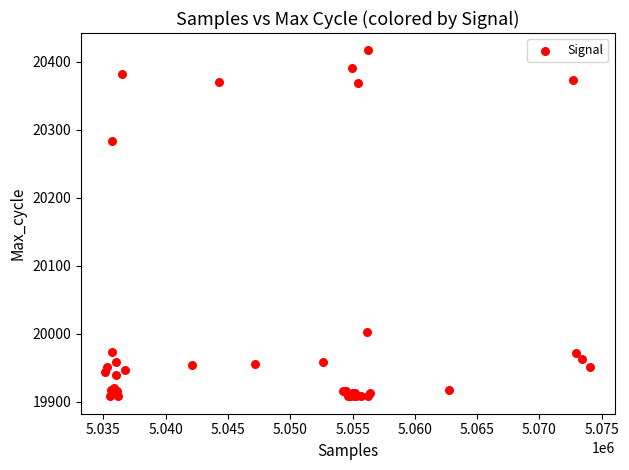

What Y value in the scatter plot is closest to 20162?

20283